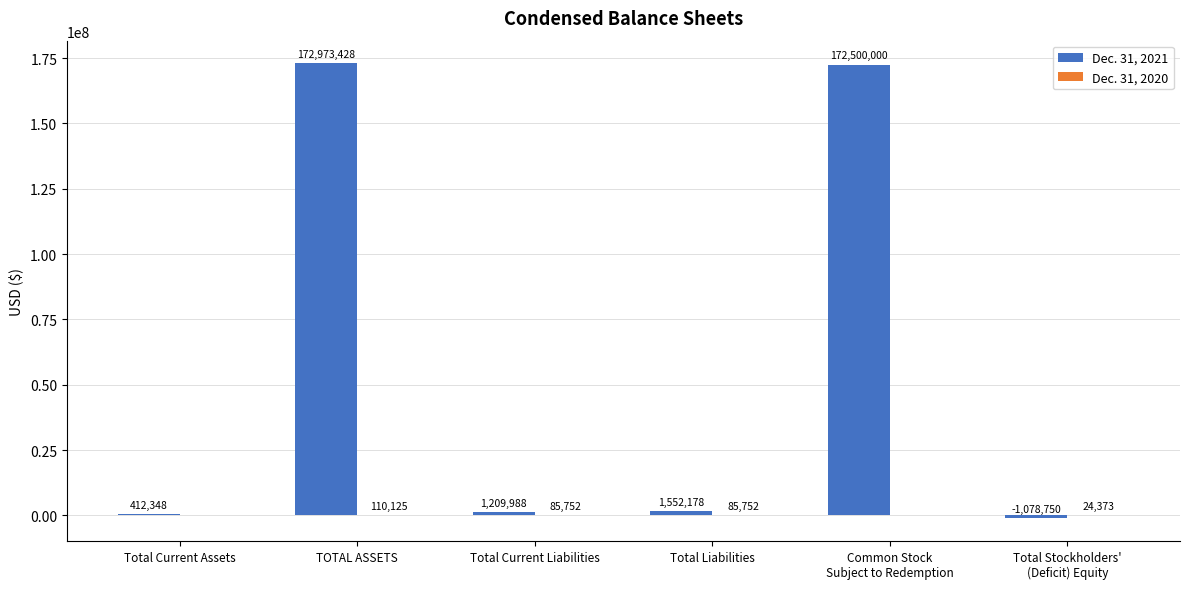

At which category is the sum across all series the highest?

TOTAL ASSETS